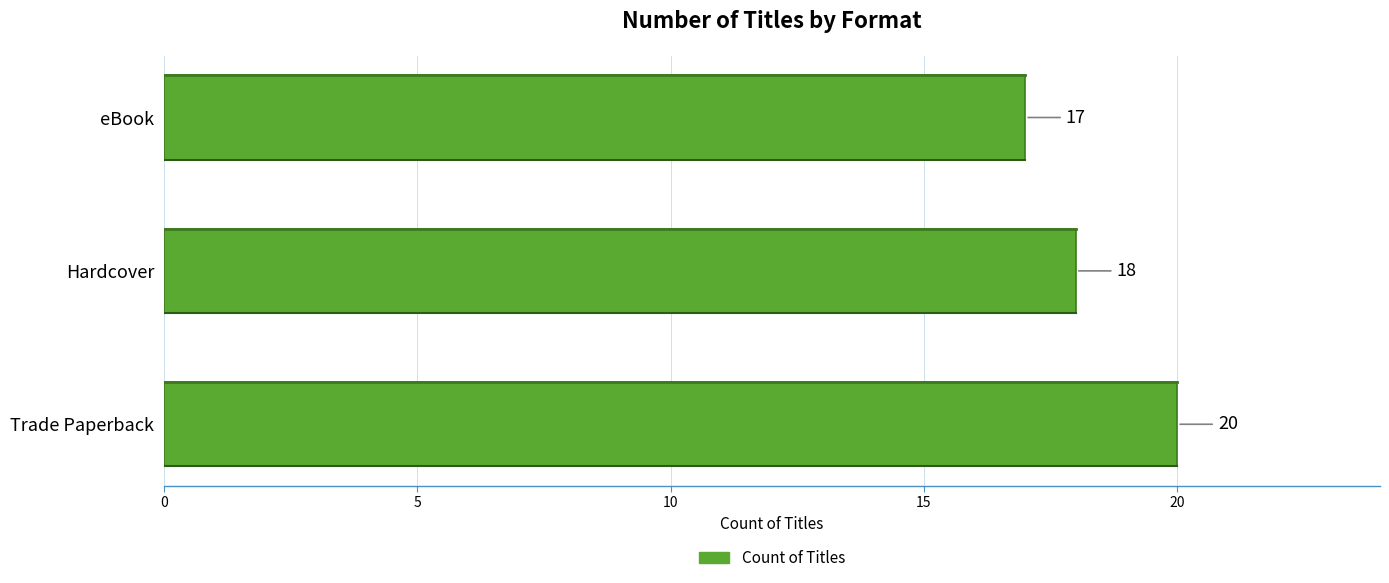

The chart shows a value of 20 at Trade Paperback. True or false?

True